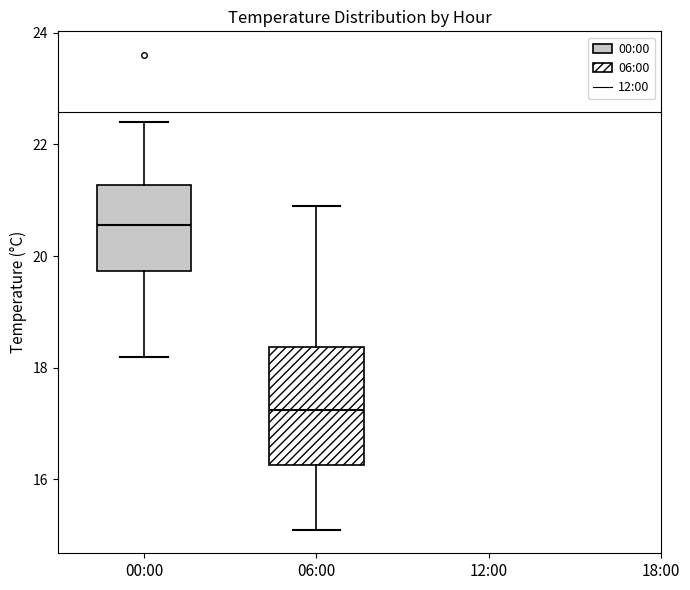

Reading left to right, read every box against the y-axis: the position of its median line, the range the box covers, and the ends of its whiskers. The values are not printed on the chart, so give them approximately, as read against the axis.

00:00: median 20.6, box 19.8 to 21.2, whiskers 18.2 to 22.4
06:00: median 17.2, box 16.2 to 18.4, whiskers 15.2 to 21.0